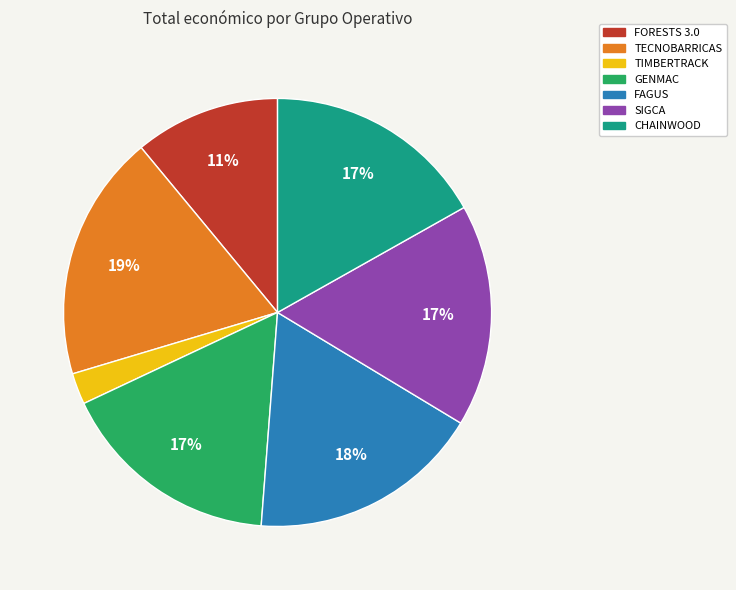

Is it true that TECNOBARRICAS is 19% of the pie?

True